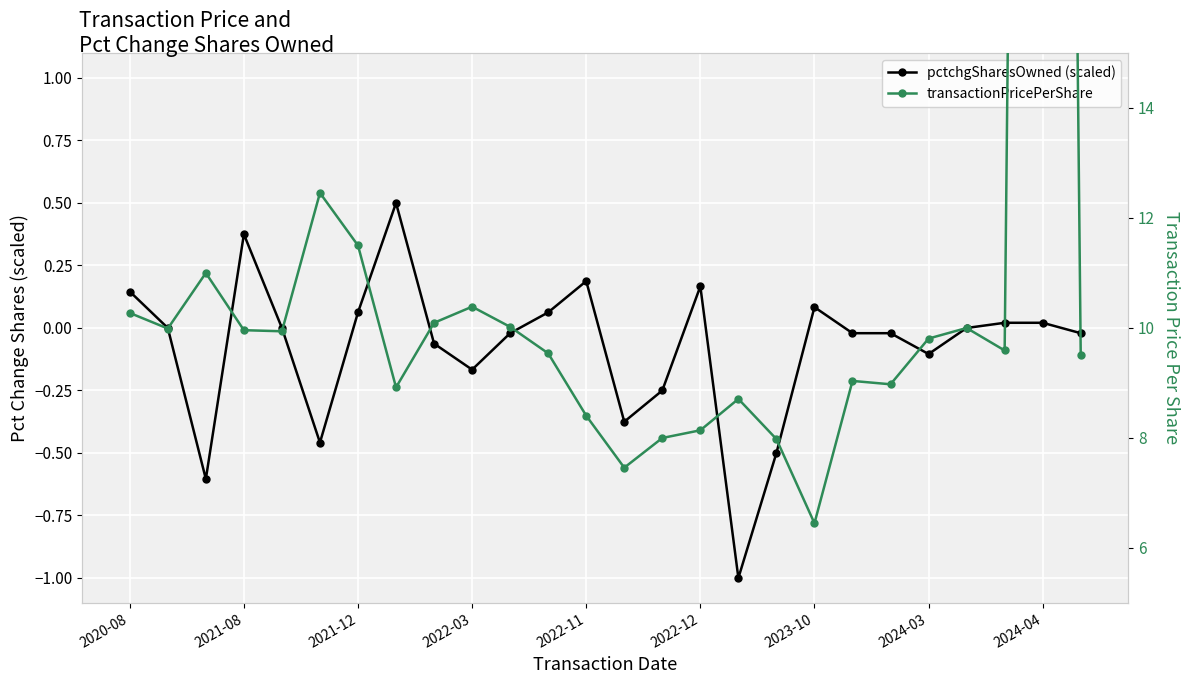

What is the value of the transactionPricePerShare point at the 7th from the left?

11.5